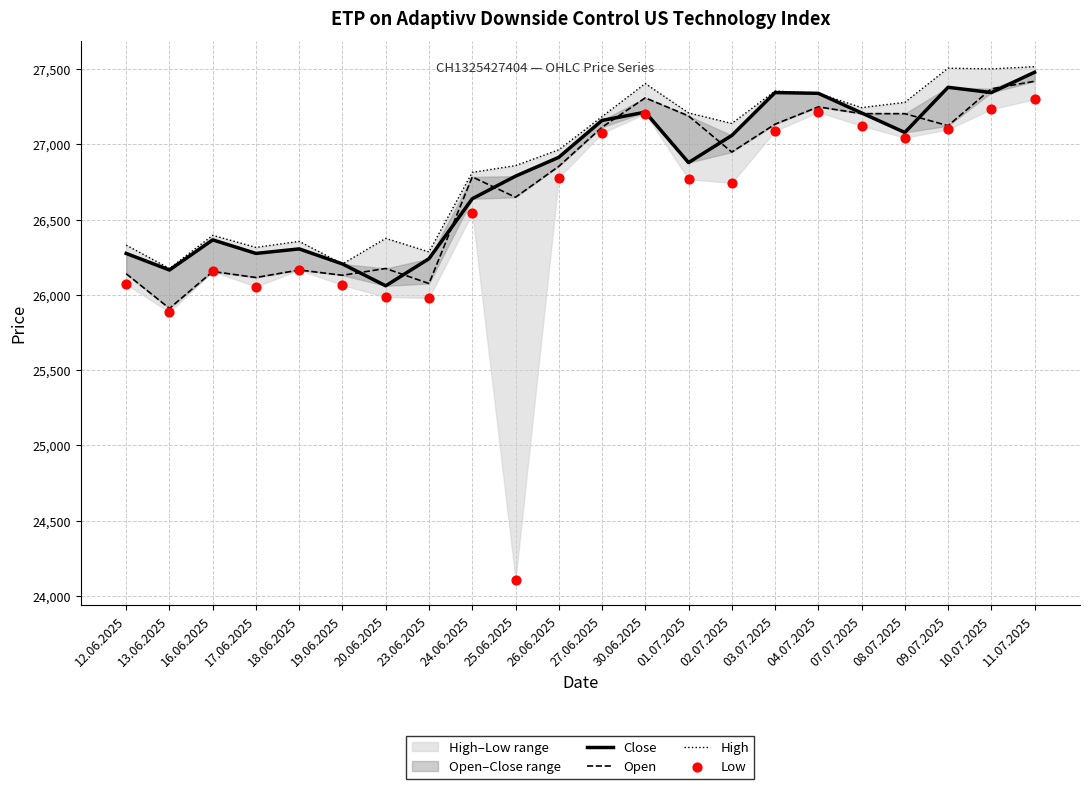

What is the total value across all series at 27.06.2025?

108527